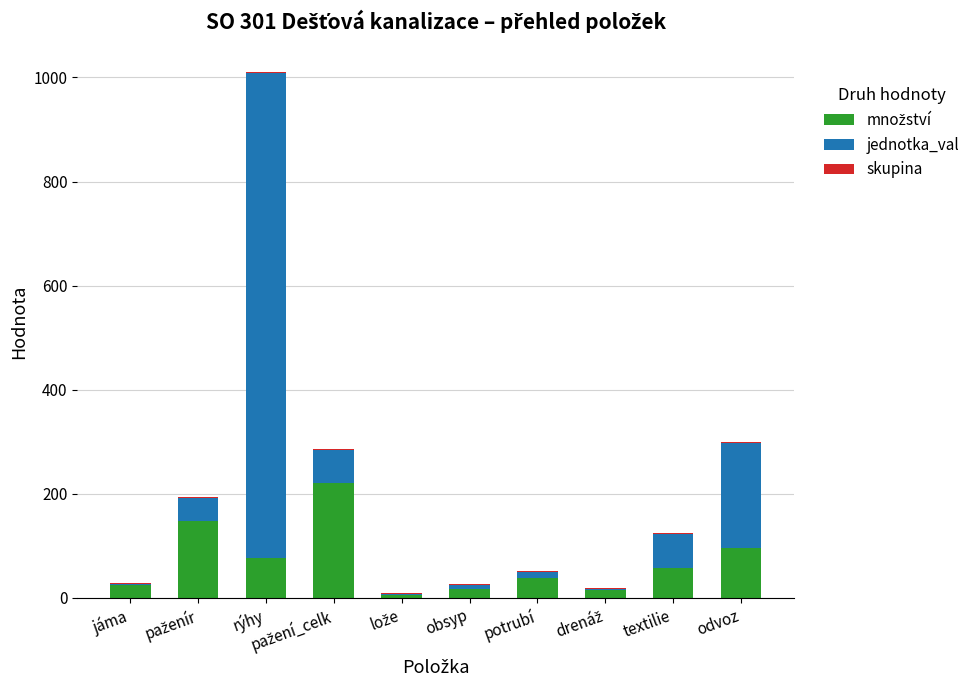

At which category is the sum across all series the highest?

rýhy